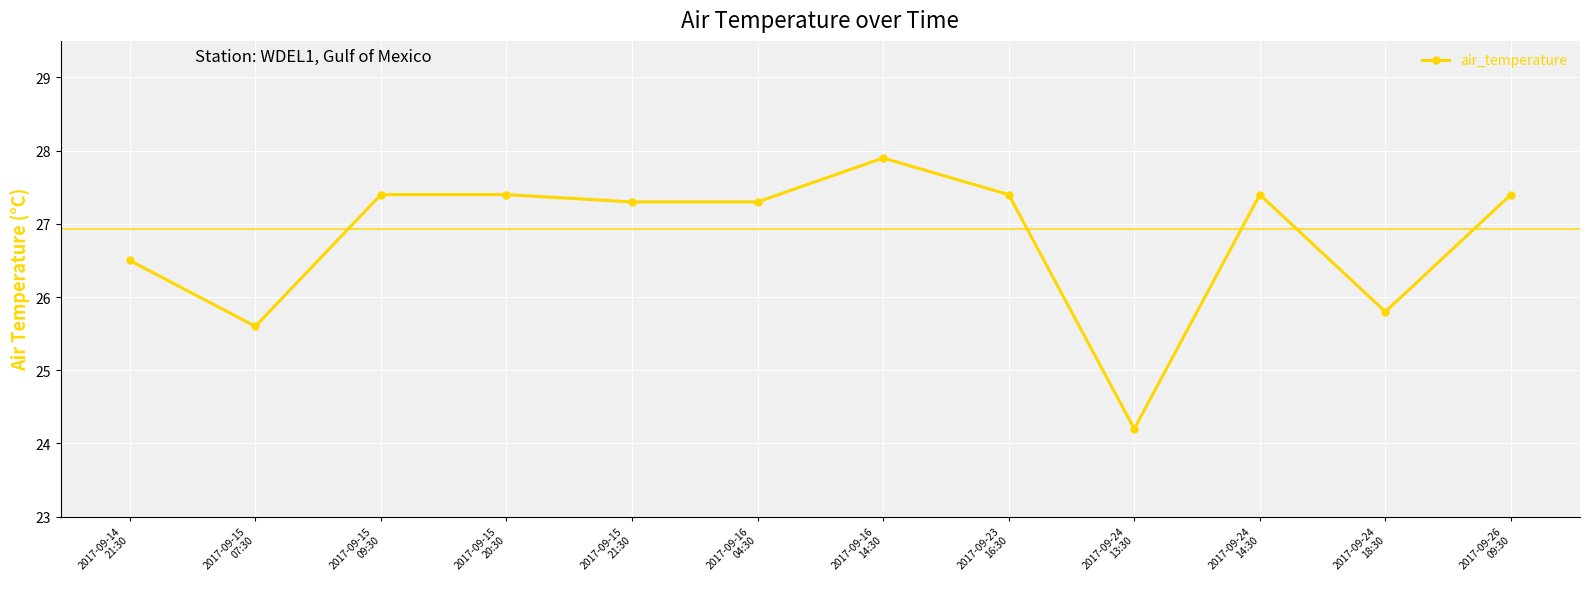

Reading left to right, what are all the values shown in this chart?

26.5	25.6	27.4	27.4	27.3	27.3	27.9	27.4	24.2	27.4	25.8	27.4